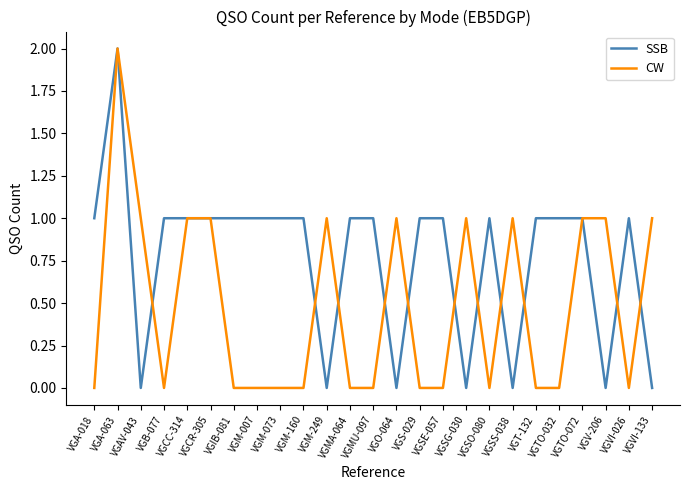

What is the spread (max minus min) of values at VGB-077?

1